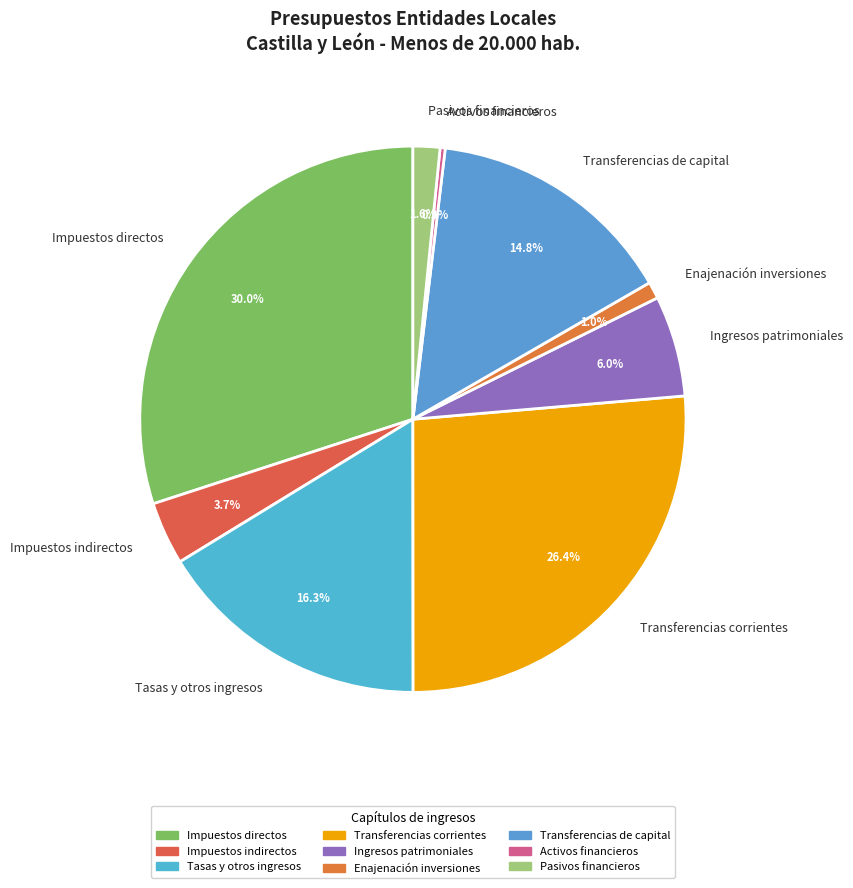

What percentage do Ingresos patrimoniales and Activos financieros together represent?

6.3%